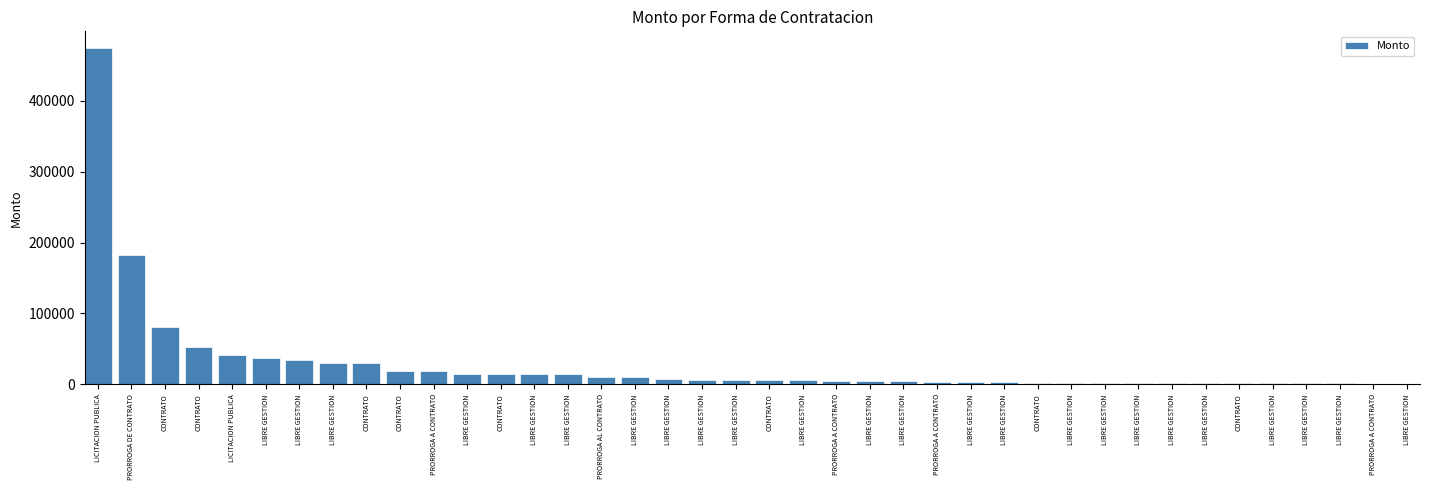

Rank the categories by value from highest to lowest.

LICITACION PUBLICA, PRORROGA DE CONTRATO, CONTRATO, CONTRATO, LICITACION PUBLICA, LIBRE GESTION, LIBRE GESTION, LIBRE GESTION, CONTRATO, CONTRATO, PRORROGA A CONTRATO, LIBRE GESTION, CONTRATO, LIBRE GESTION, LIBRE GESTION, PRORROGA AL CONTRATO, LIBRE GESTION, LIBRE GESTION, LIBRE GESTION, LIBRE GESTION, CONTRATO, LIBRE GESTION, PRORROGA A CONTRATO, LIBRE GESTION, LIBRE GESTION, PRORROGA A CONTRATO, LIBRE GESTION, LIBRE GESTION, CONTRATO, LIBRE GESTION, LIBRE GESTION, LIBRE GESTION, LIBRE GESTION, LIBRE GESTION, CONTRATO, LIBRE GESTION, LIBRE GESTION, LIBRE GESTION, PRORROGA A CONTRATO, LIBRE GESTION